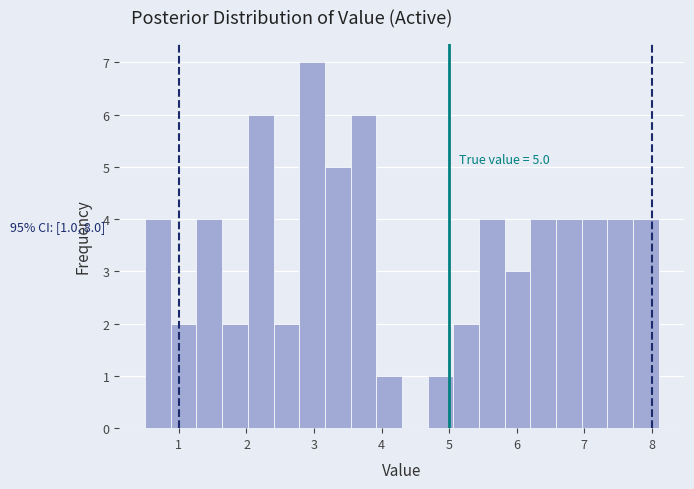

Around what value on the x-axis is the tallest bar? Give the approximate position of its centre, as read against the axis.

3.0